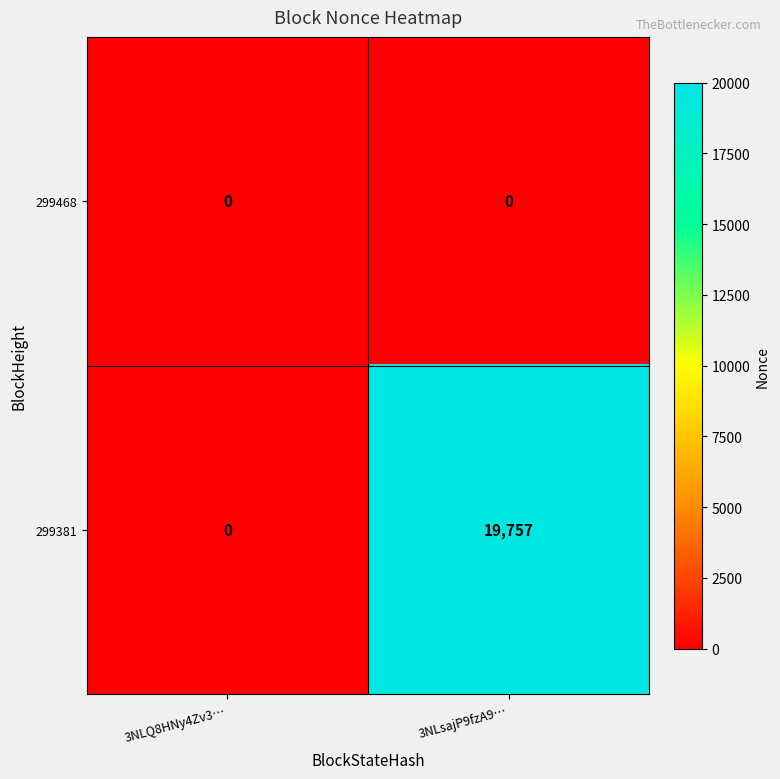

Between 3NLQ8HNy4Zv3… and 3NLsajP9fzA9…, which series saw the biggest shift?

299381